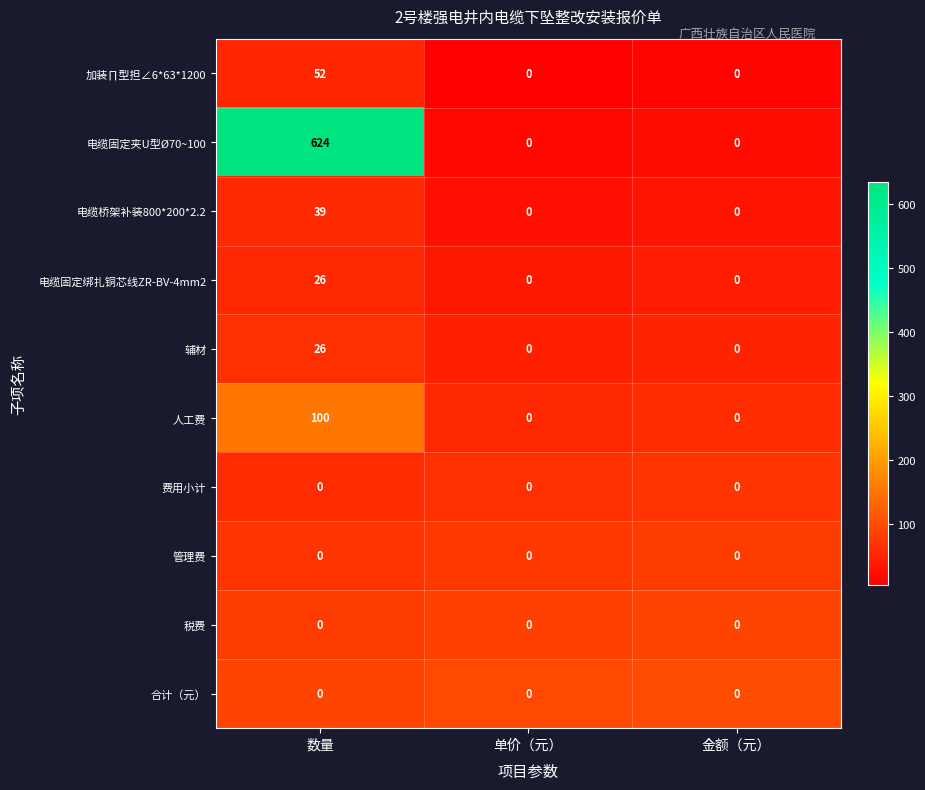

What is the difference between the maximum and second lowest values in the 电缆固定夹U型Ø70~100 series?

624